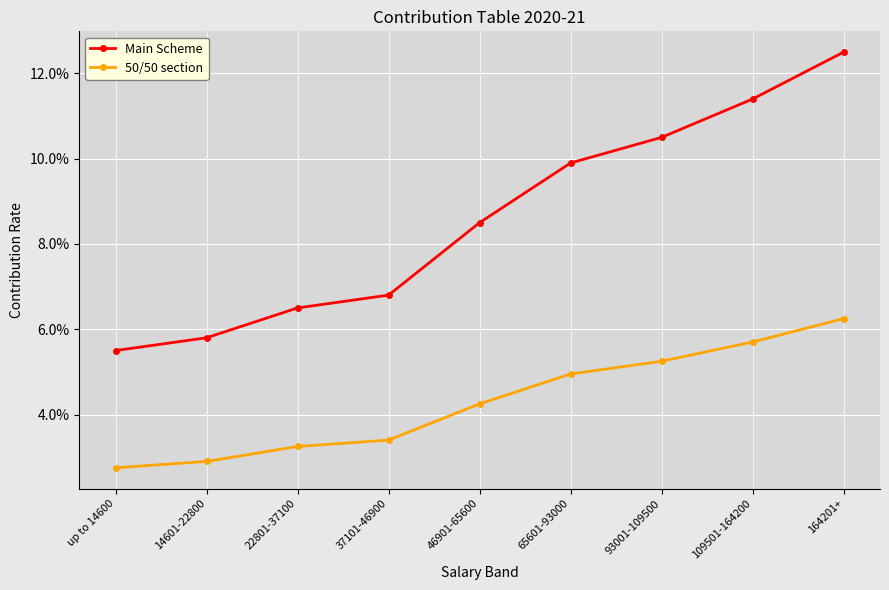

True or false: Main Scheme and 50/50 section intersect in this chart.

False